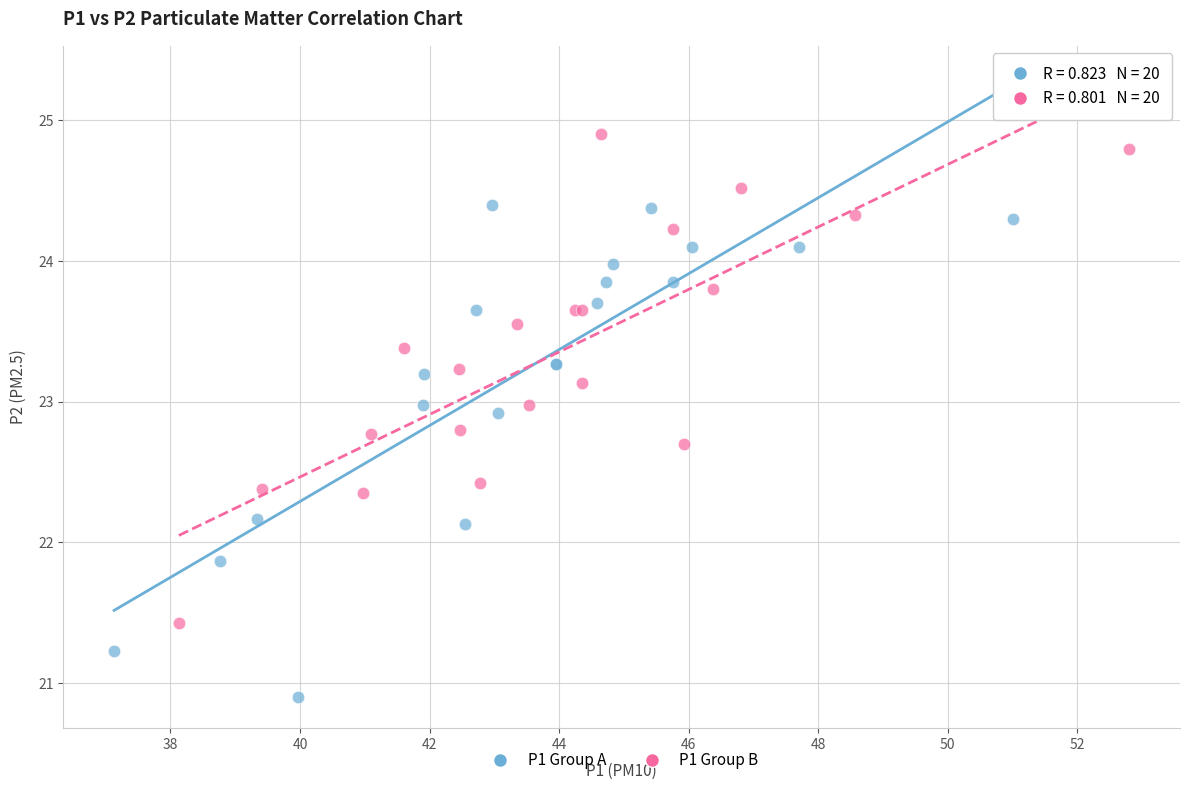

Which series contains the highest Y value?

P1 Group B